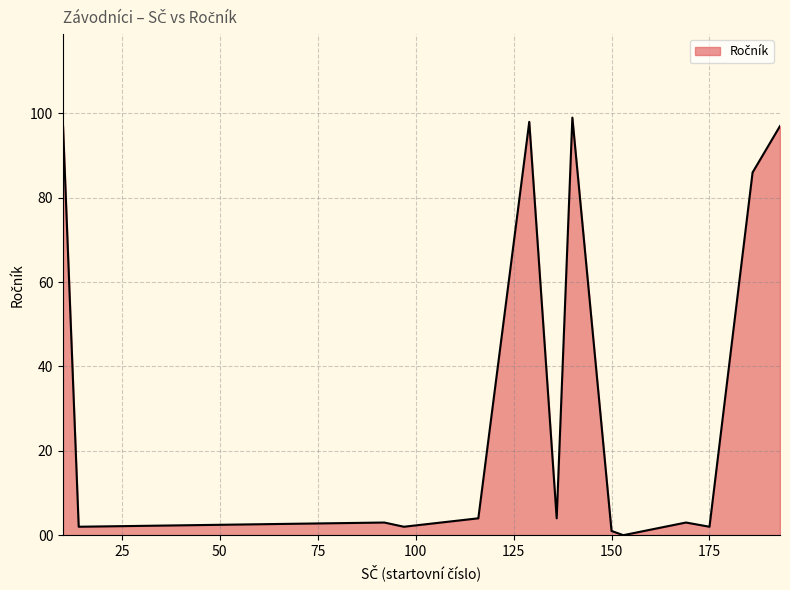

What is the greatest value displayed?

99